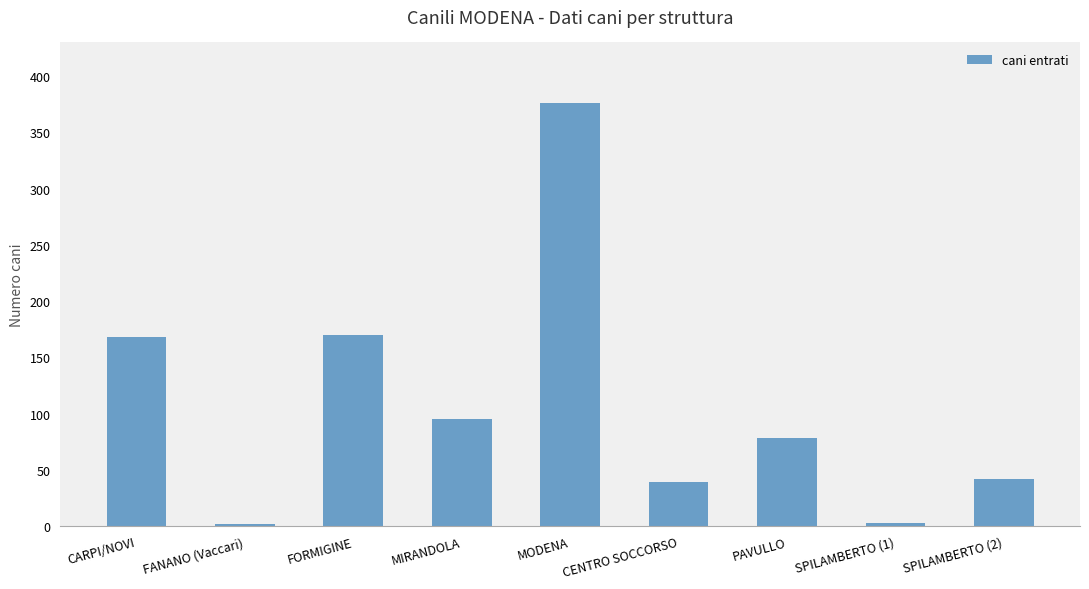

What is the average value?

108